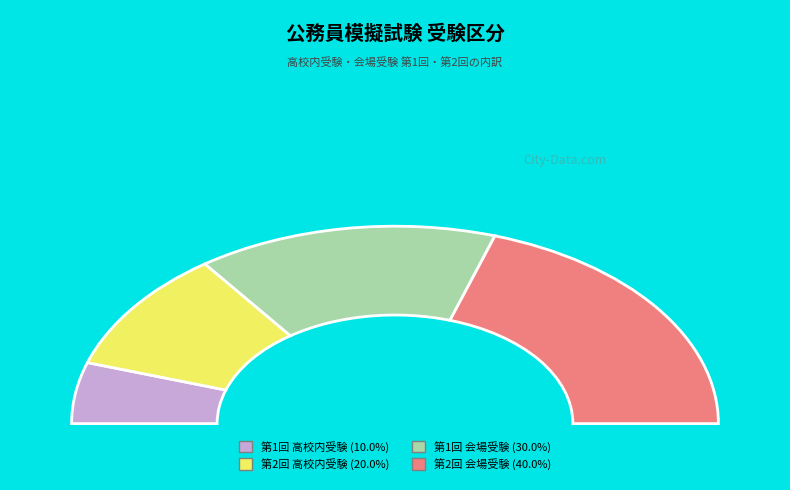

Does 第2回 会場受験 represent more than half of the total?

No